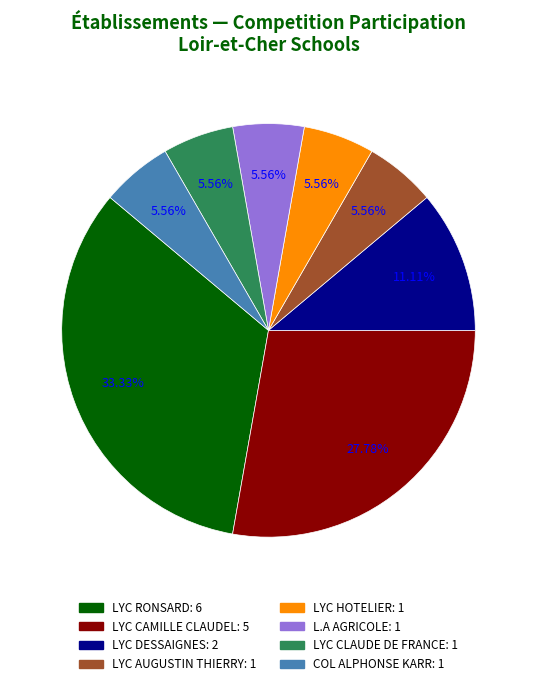

Does any single category account for the majority?

No